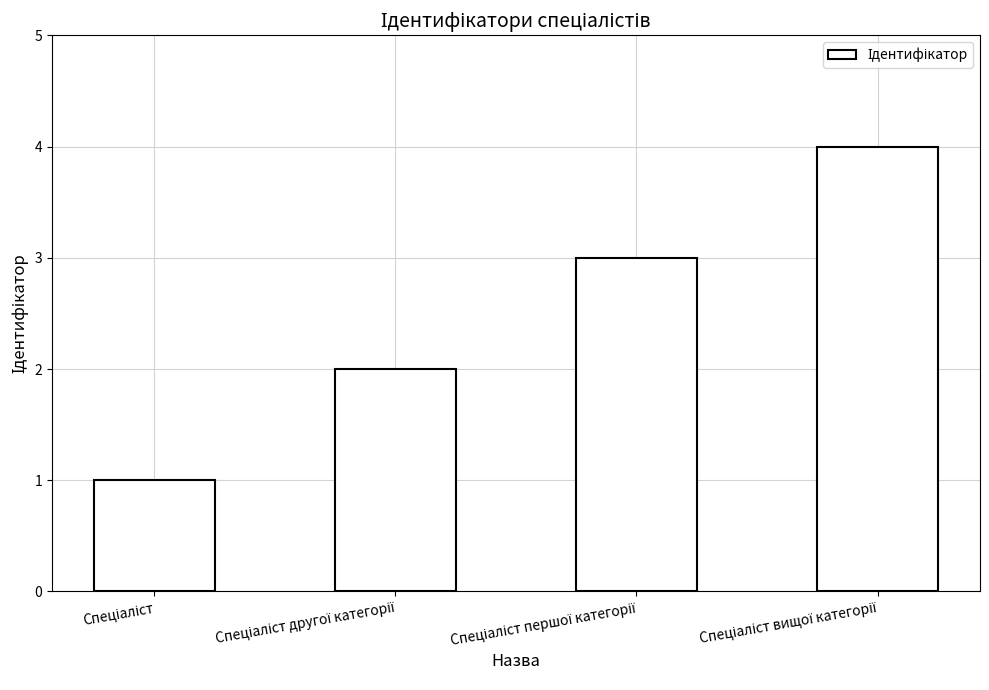

What is the value of the 1st bar from the left?

1